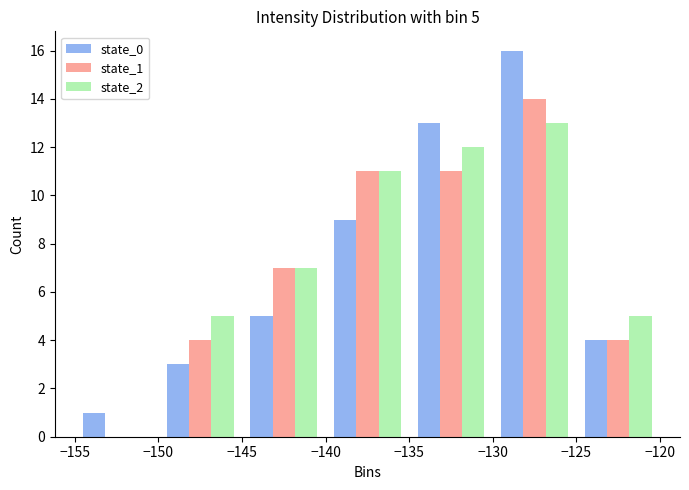

In the state_0 series, which range on the x-axis has the tallest bar?

-130 to -125